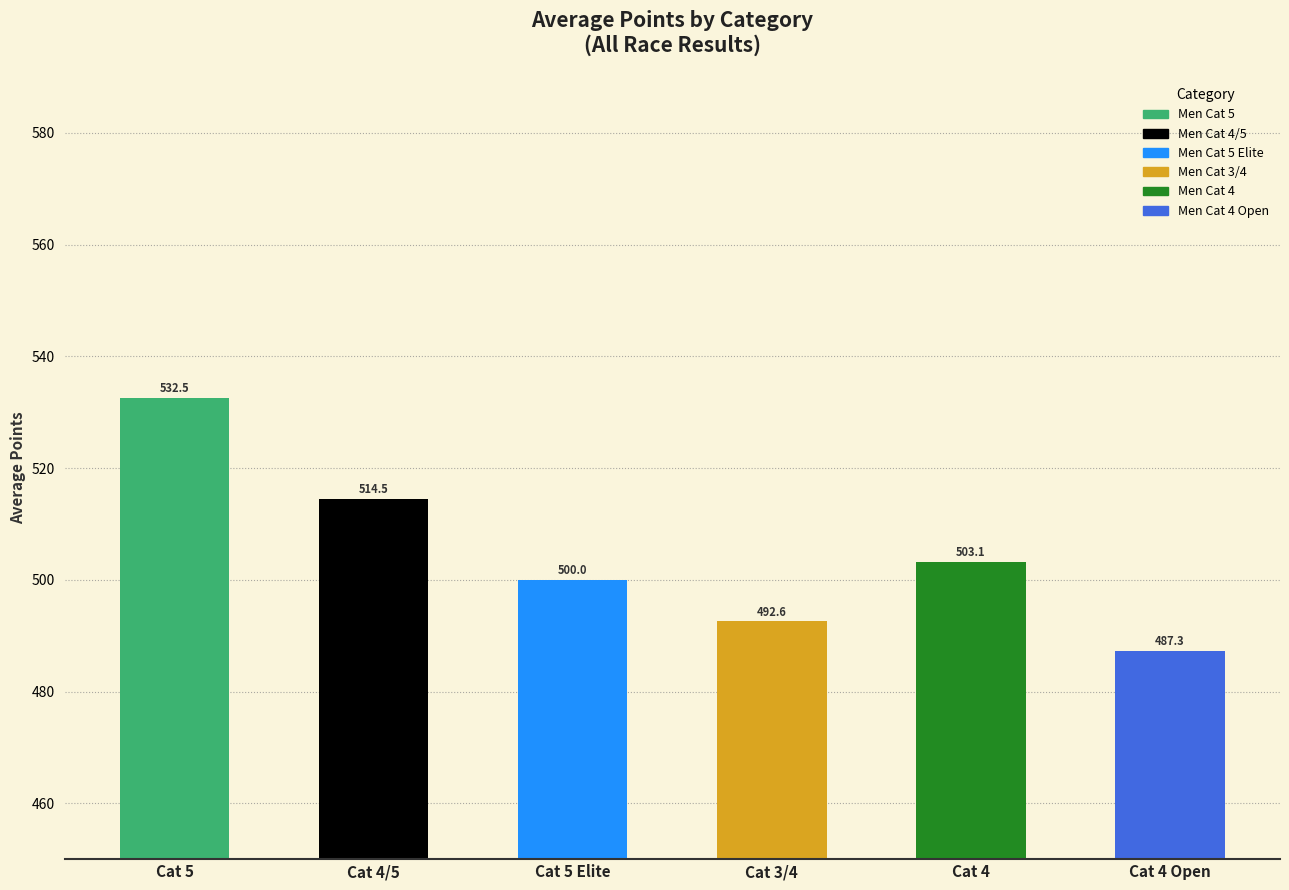

What is the difference between the second highest and minimum values?

27.2